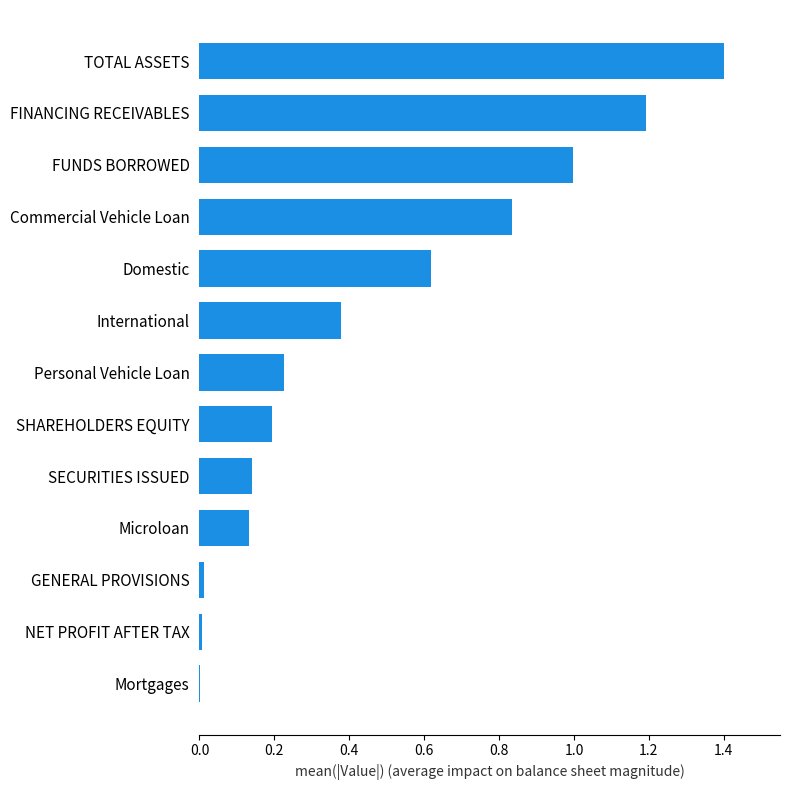

What is the sum of the values at FUNDS BORROWED and SHAREHOLDERS EQUITY?

1.2